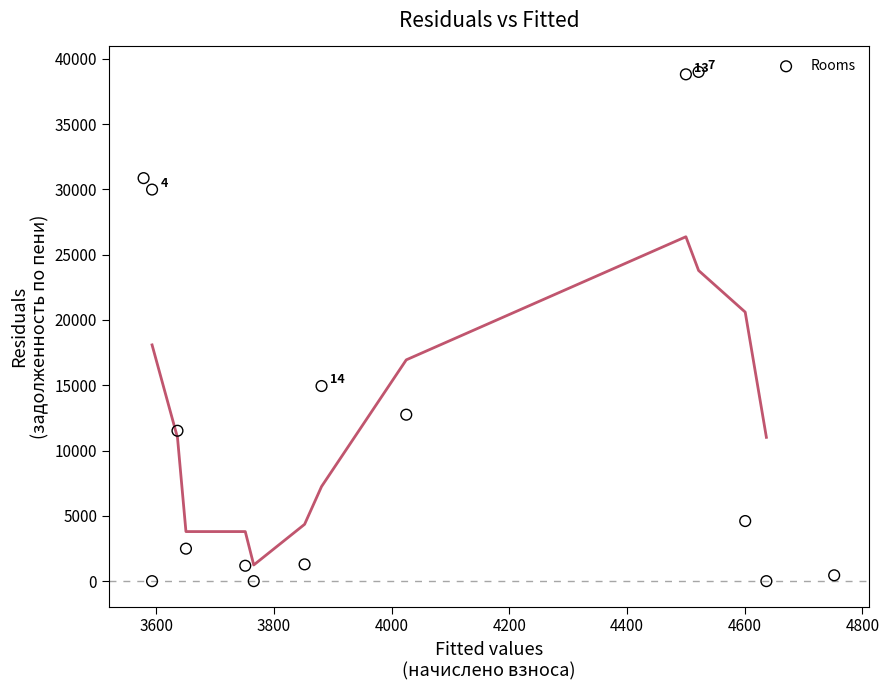

What is the range of Y values (max minus min)?

38991.4